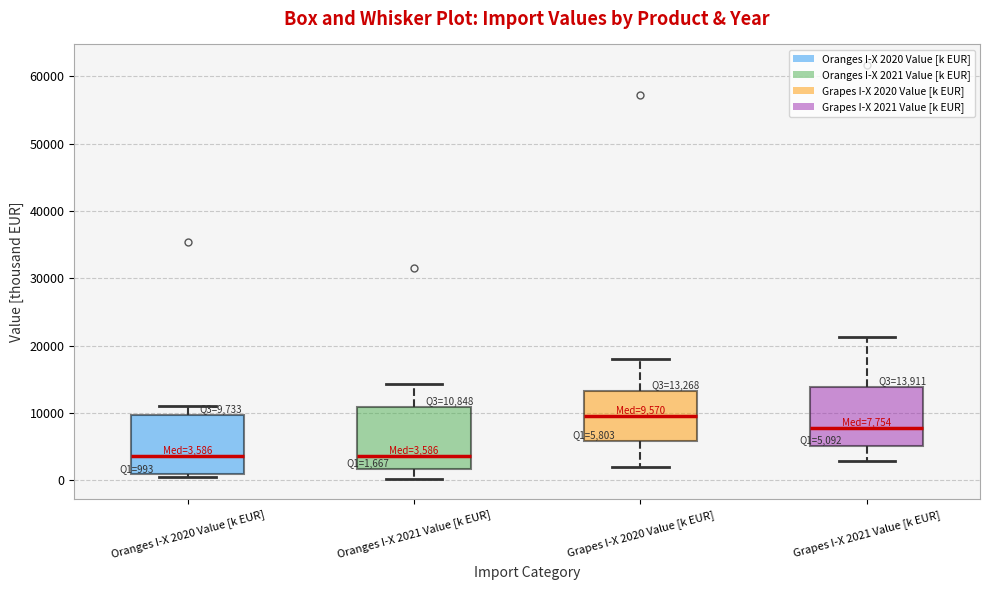

Which box's median line is the highest?

Grapes I-X 2020 Value [k EUR]